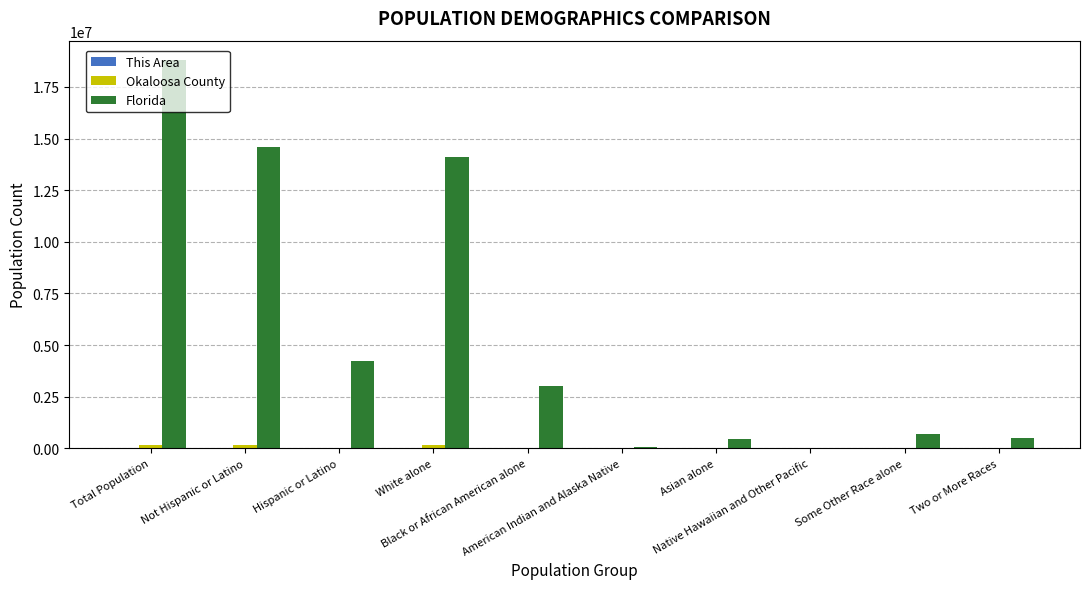

Which series has the largest total across all categories?

Florida